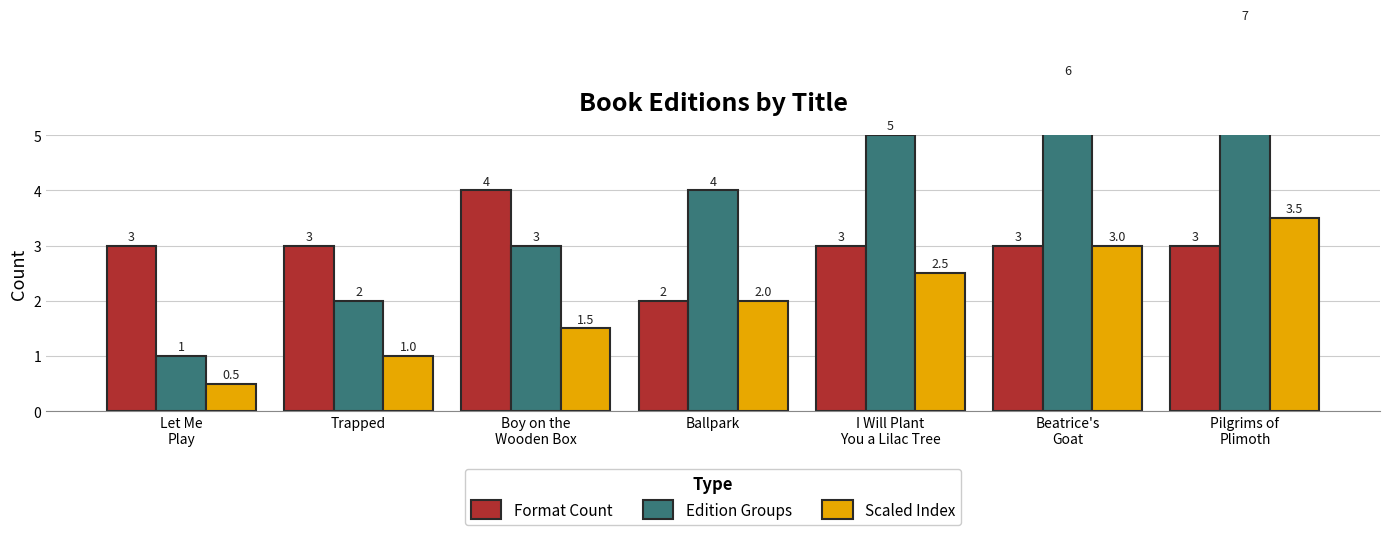

Read the Scaled Index value at Let Me
Play.

0.5